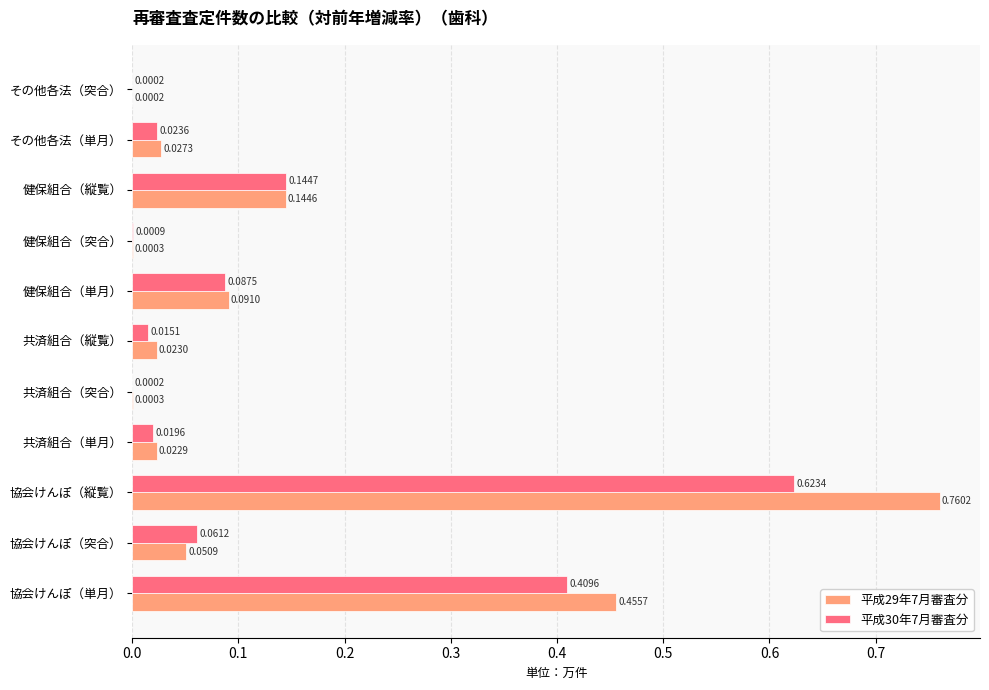

Is the value of 平成30年7月審査分 at 健保組合（突合） greater than the value of 平成29年7月審査分 at 共済組合（突合）?

Yes